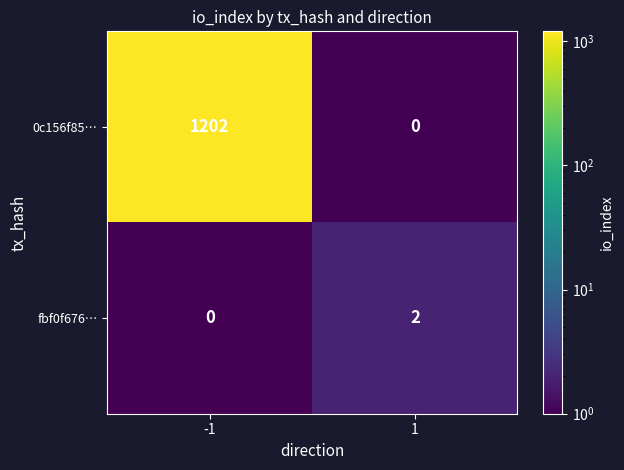

What is the sum of all 0c156f85… values?

1202